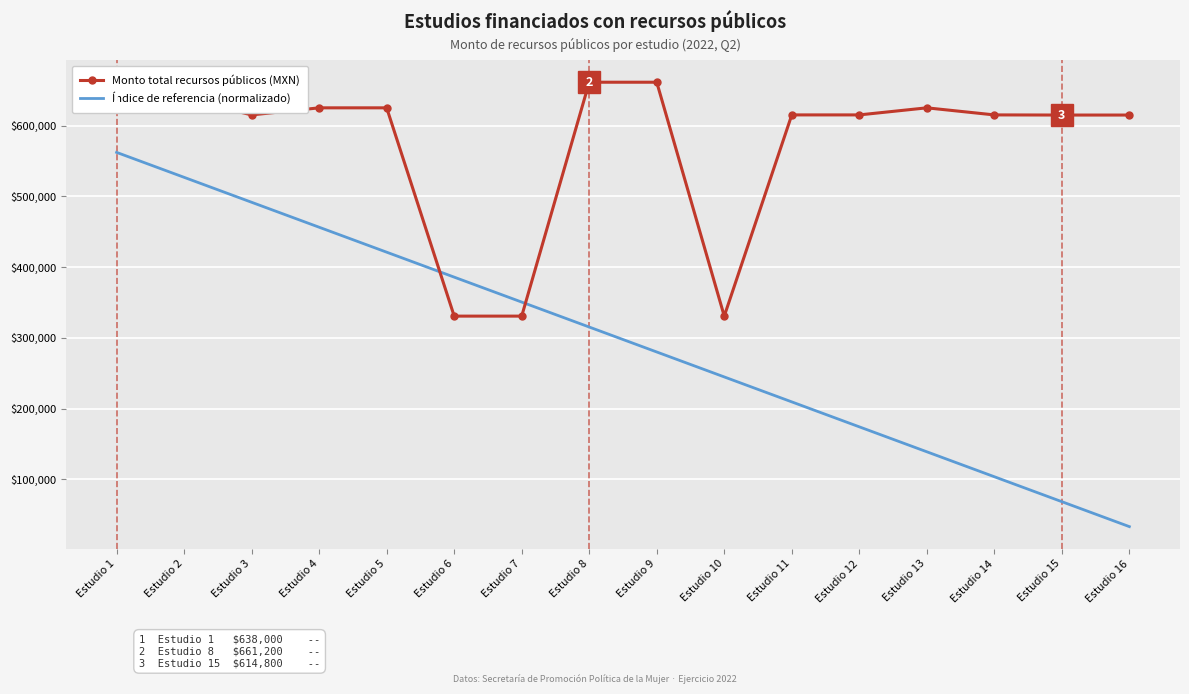

What is the average value of the Índice de referencia (normalizado) series?

297540